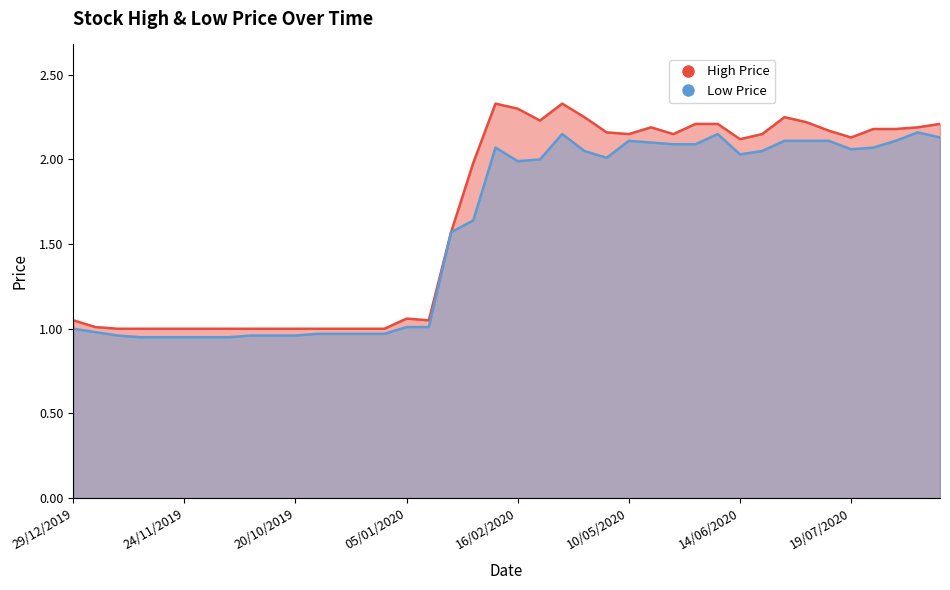

Which series has the largest total across all categories?

High